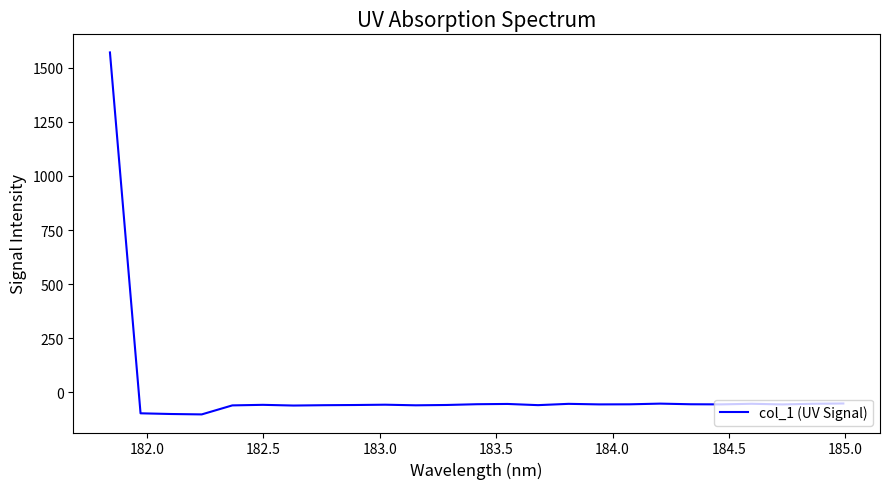

What is the minimum value shown in the chart?

-101.7